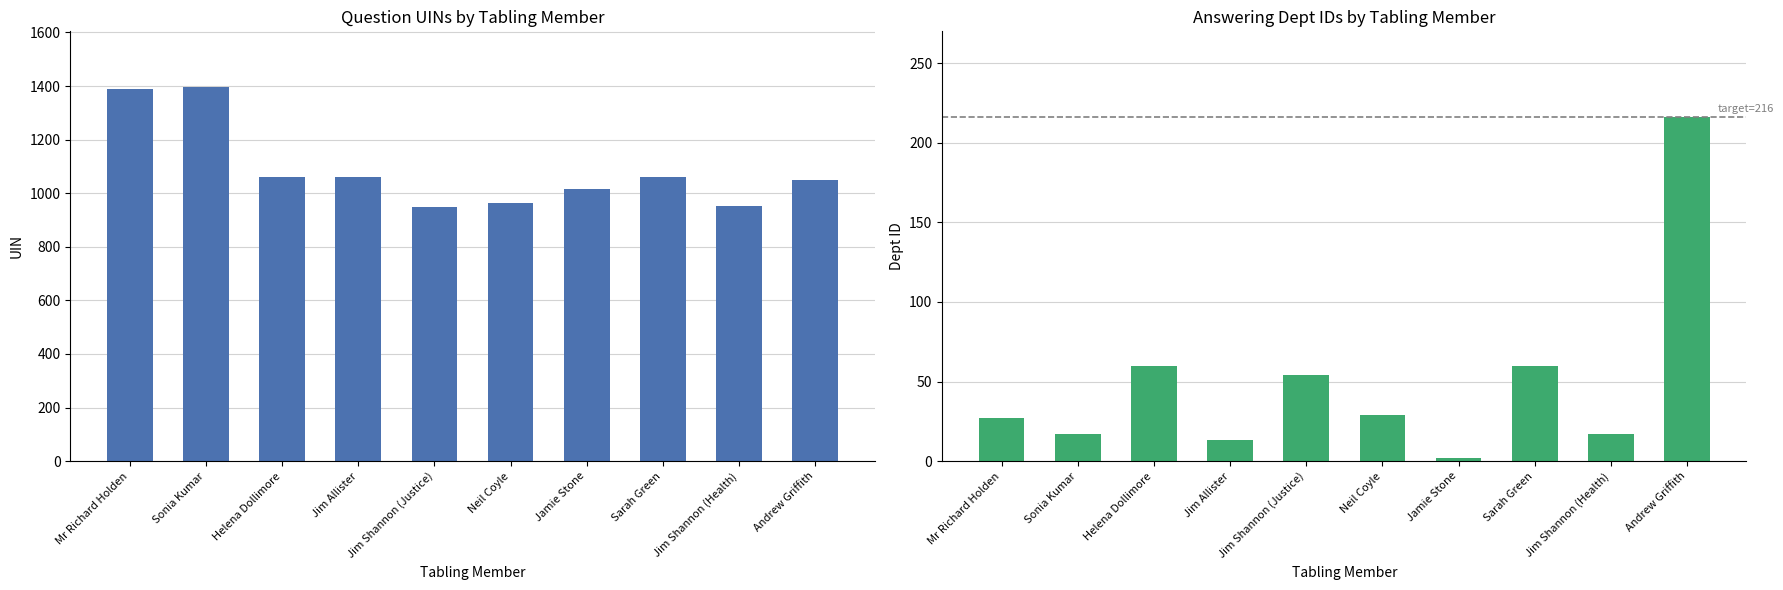

Read the answering dept id value at Mr Richard Holden, to the nearest 5.

25